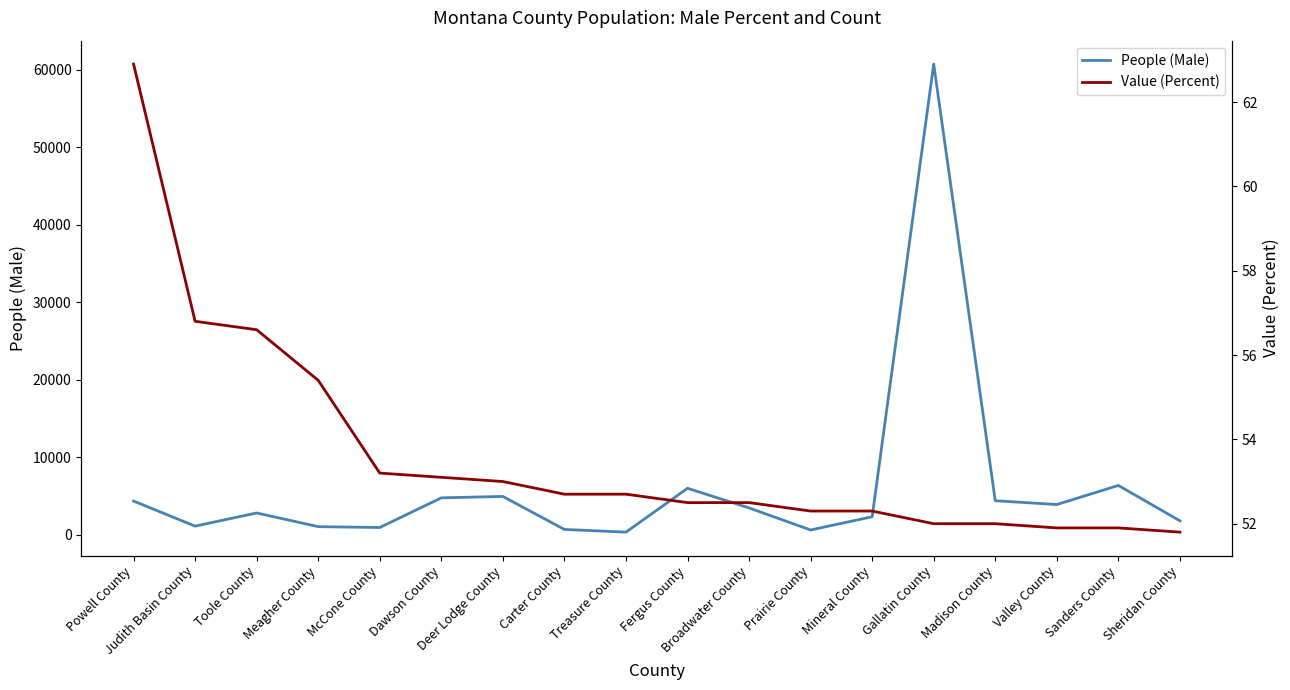

True or false: Value (Percent) and People (Male) intersect in this chart.

False